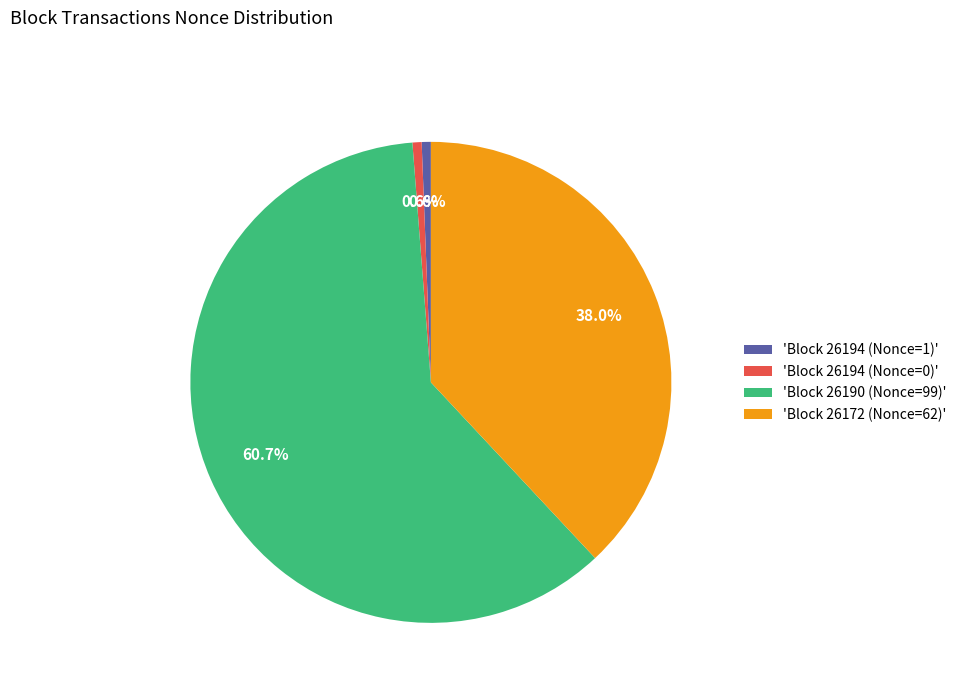

How many slices are in this pie chart?

4